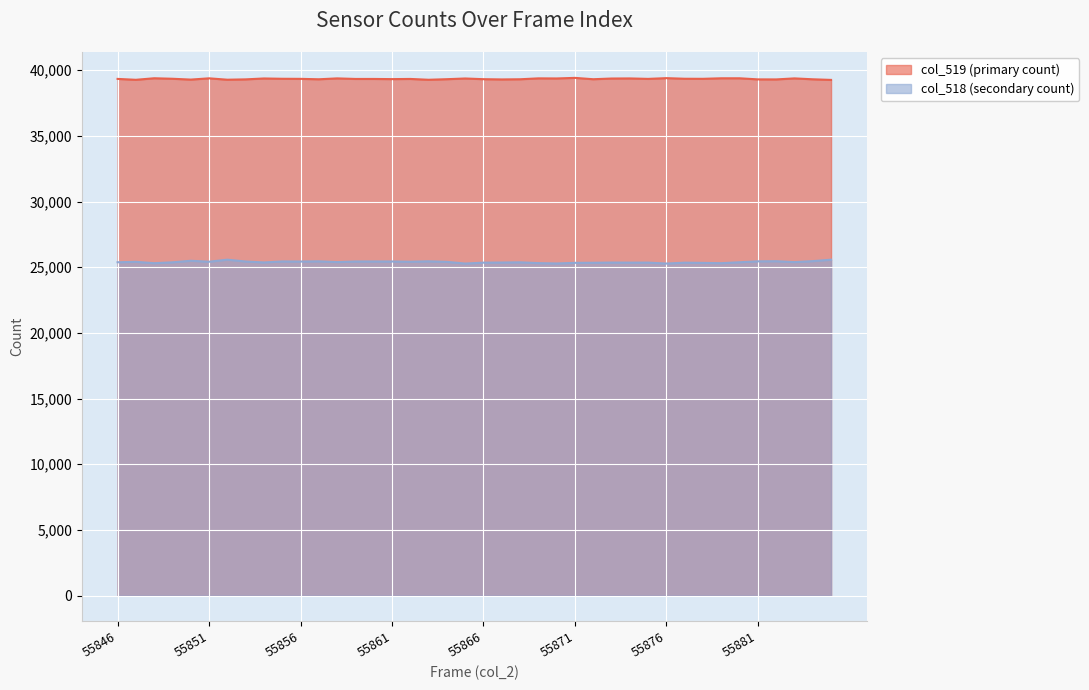

What is the value of the col_519 point at the 21st from the left?

39320